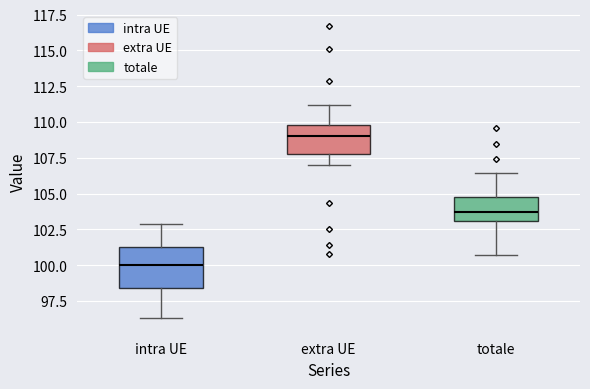

Where does the median line of the box for intra UE sit on the y-axis? The values are not printed on the chart, so give them approximately, as read against the axis.

100.0